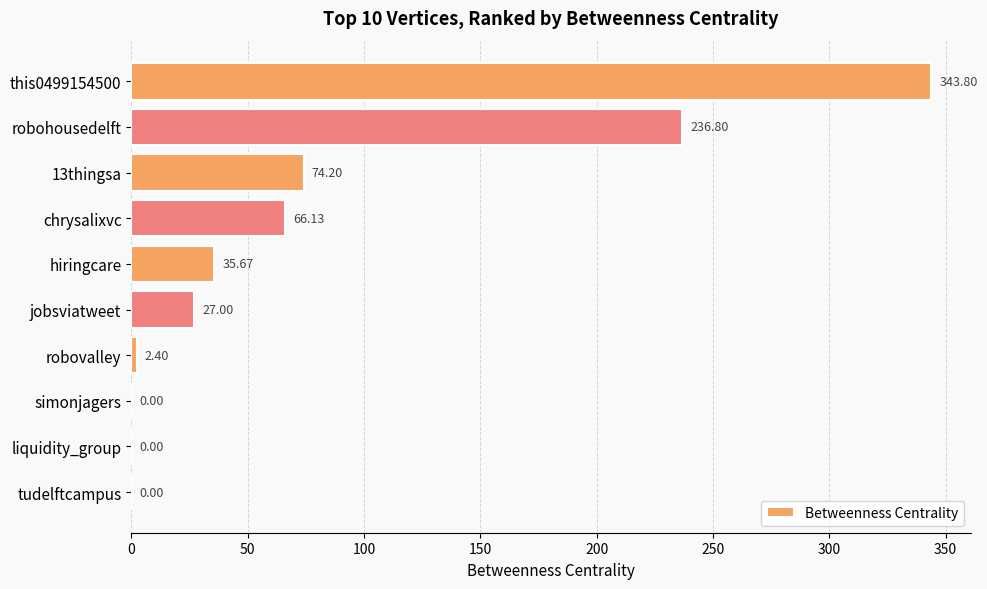

Count the number of values greater than 35.

5